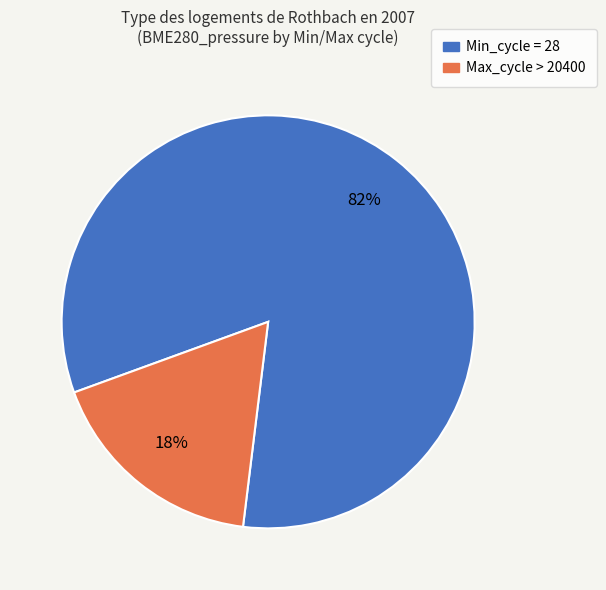

Count the number of slices in the pie.

2